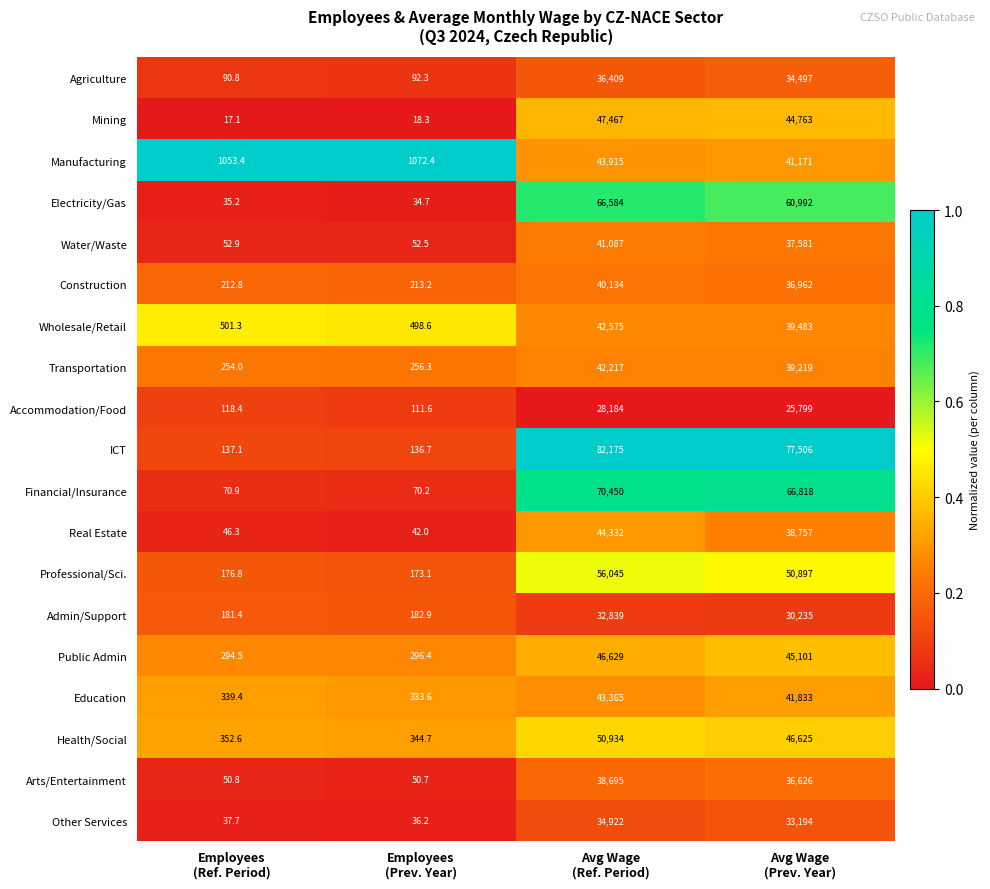

What is the minimum value for Accommodation/Food?

111.6